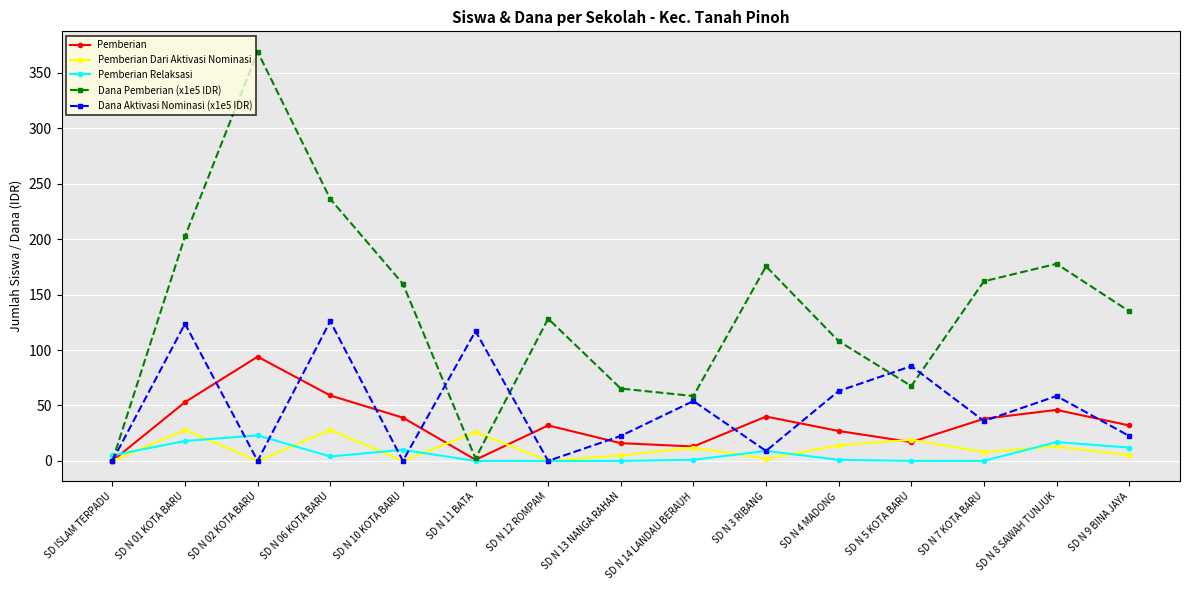

True or false: Pemberian Dari Aktivasi Nominasi and Pemberian Relaksasi intersect in this chart.

True